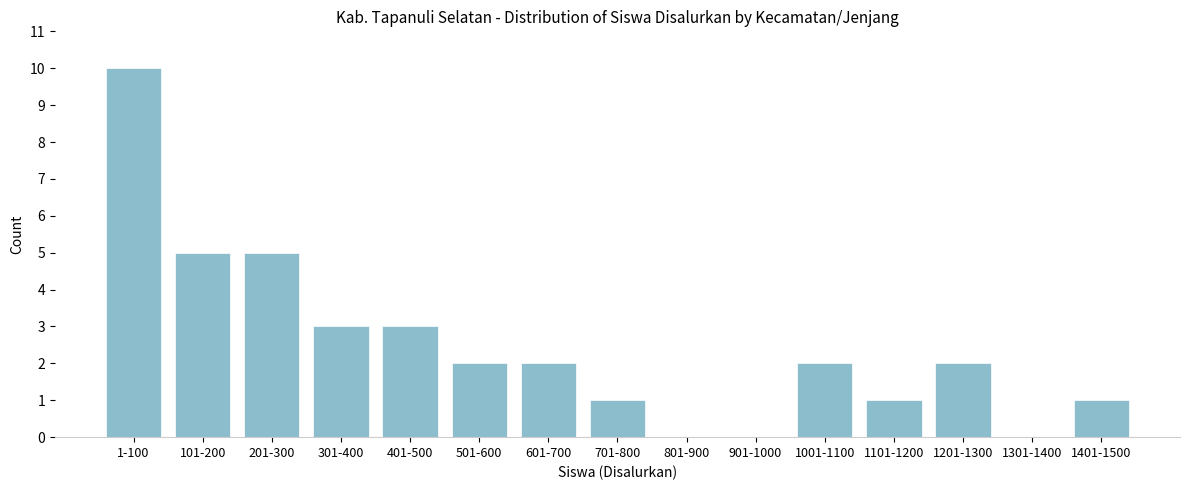

Reading left to right, list all the values displayed in this chart.

1-100=10	101-200=5	201-300=5	301-400=3	401-500=3	501-600=2	601-700=2	701-800=1	801-900=0	901-1000=0	1001-1100=2	1101-1200=1	1201-1300=2	1301-1400=0	1401-1500=1